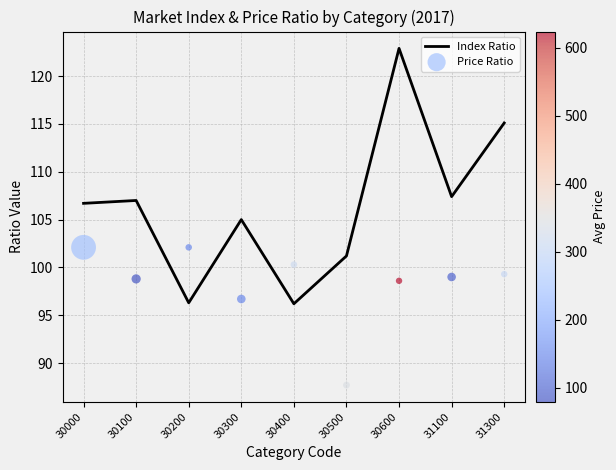

Which series reaches the maximum Y coordinate?

Index Ratio